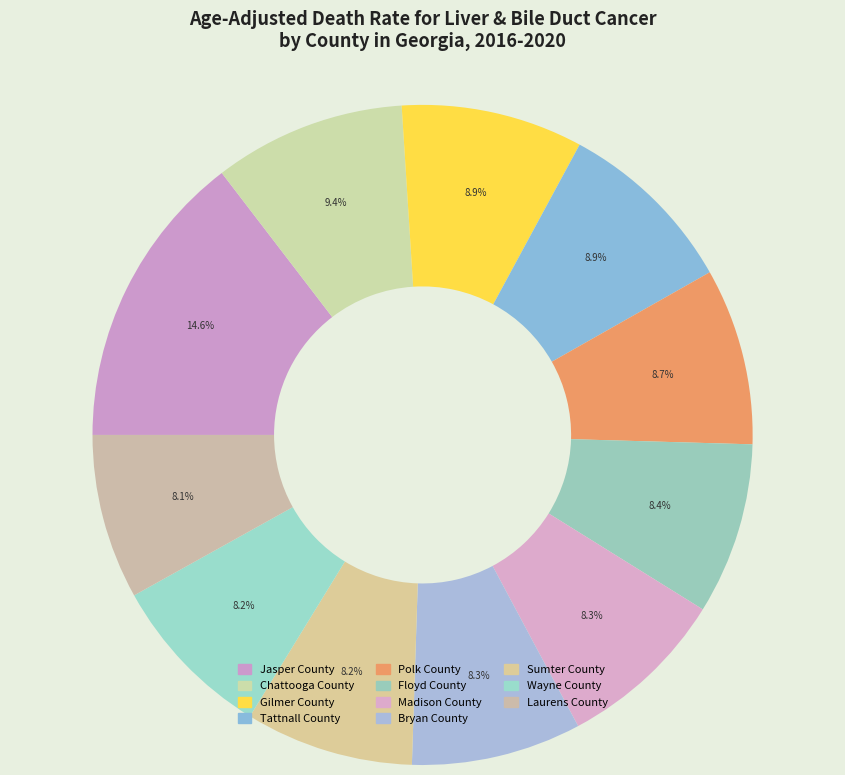

What is the total percentage of Gilmer County and Madison County?

17.2%